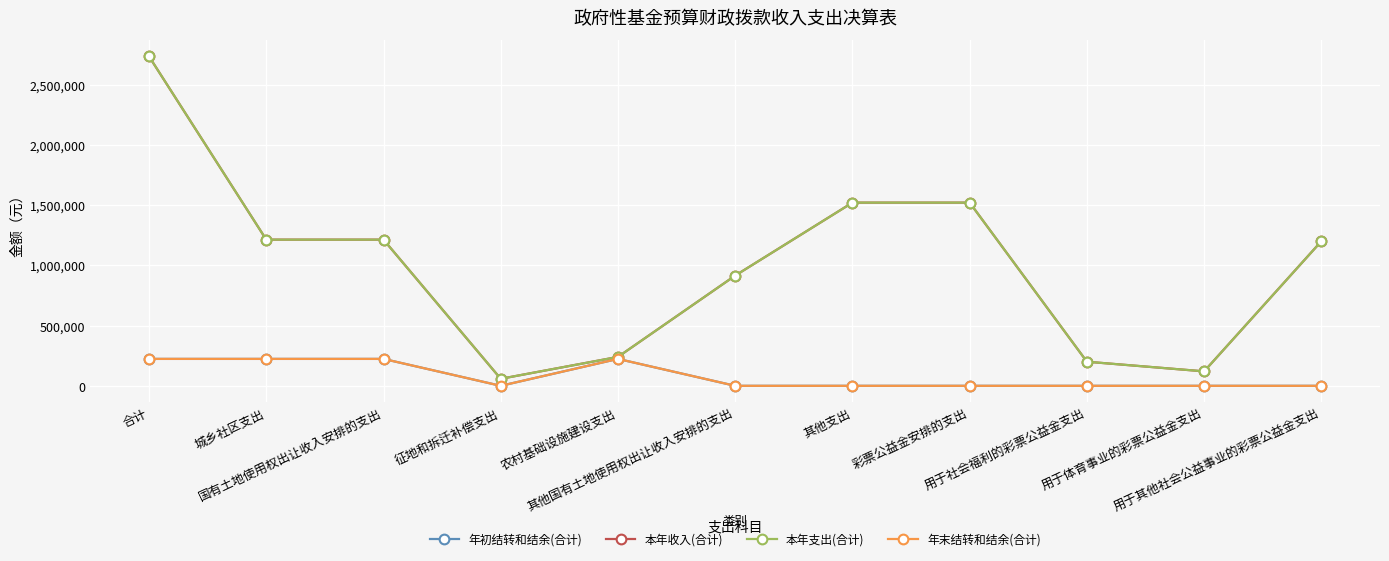

Does the chart have visible grid lines?

Yes